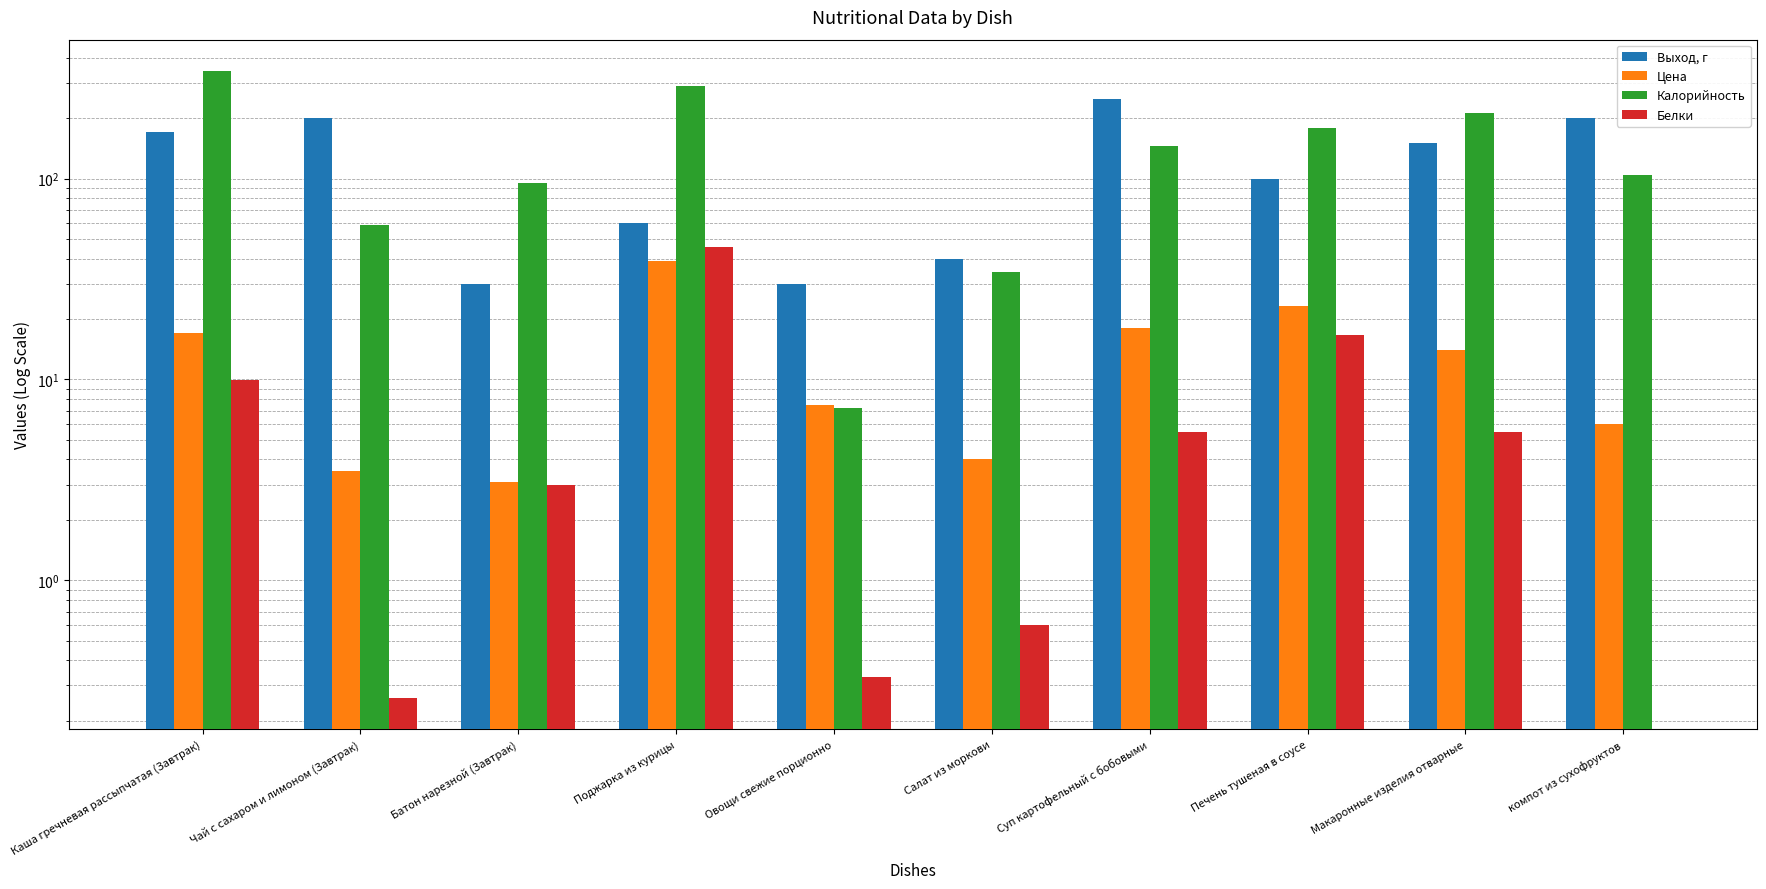

How many distinct data groups are displayed?

4